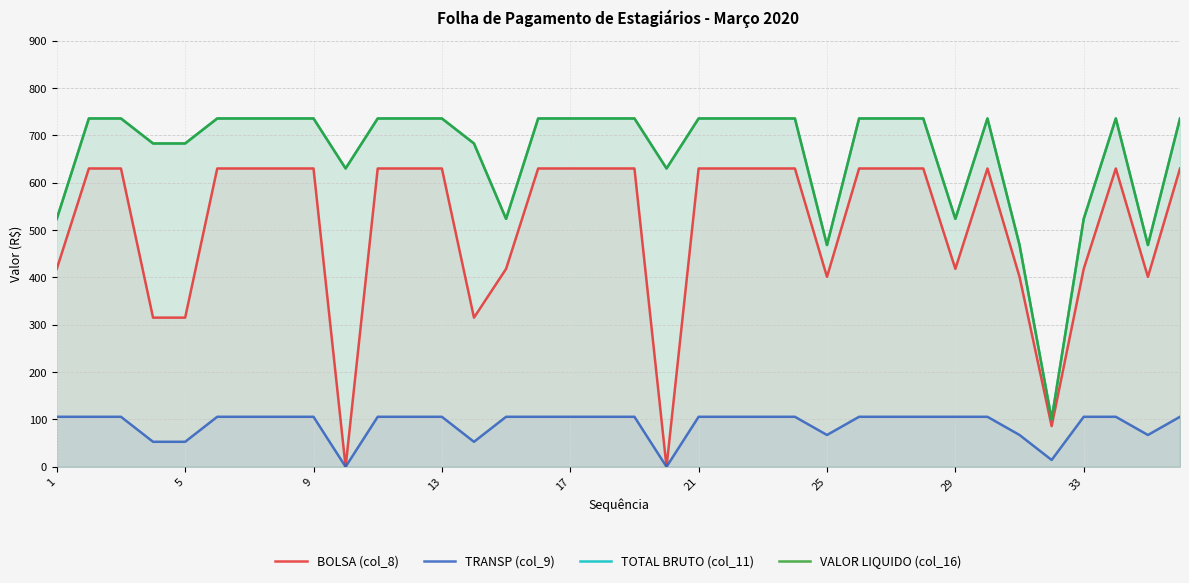

At how many categories does at least one series exceed 474?

32